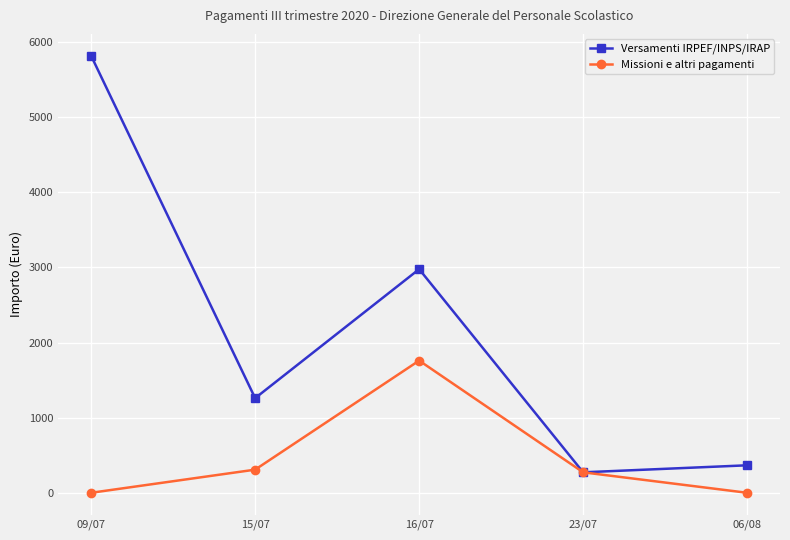

At which label is Versamenti IRPEF/INPS/IRAP closest to 3045?

16/07